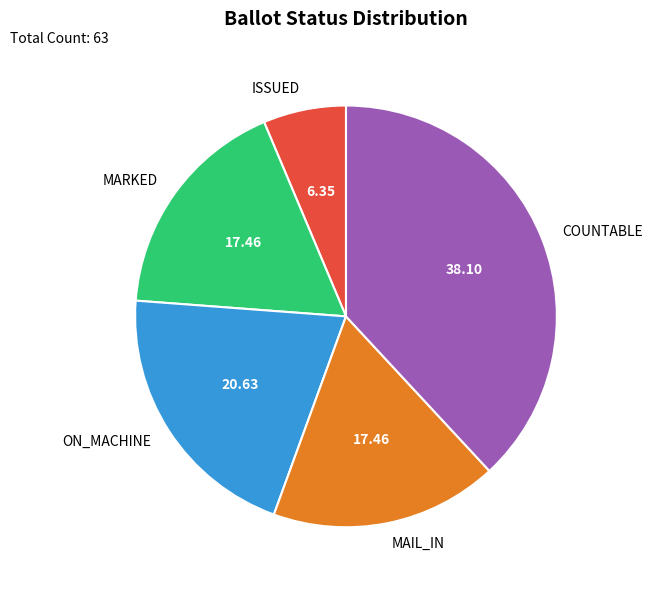

What is the ratio of the value at MARKED to the value at COUNTABLE?

0.5